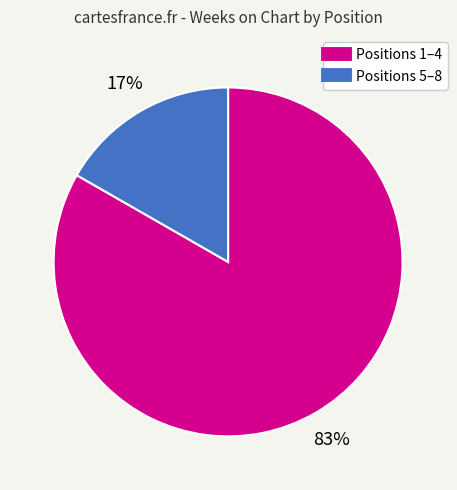

Does any single category account for the majority?

Yes